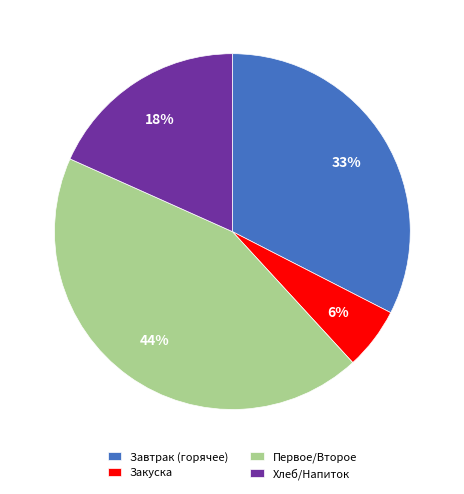

Does Закуска account for over 50% of the chart?

No